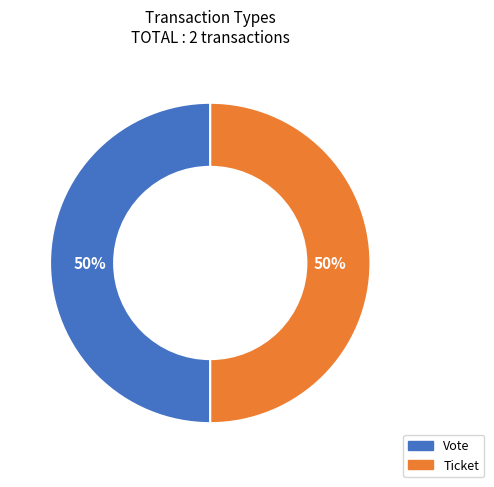

True or false: Ticket accounts for 40% of the total.

False